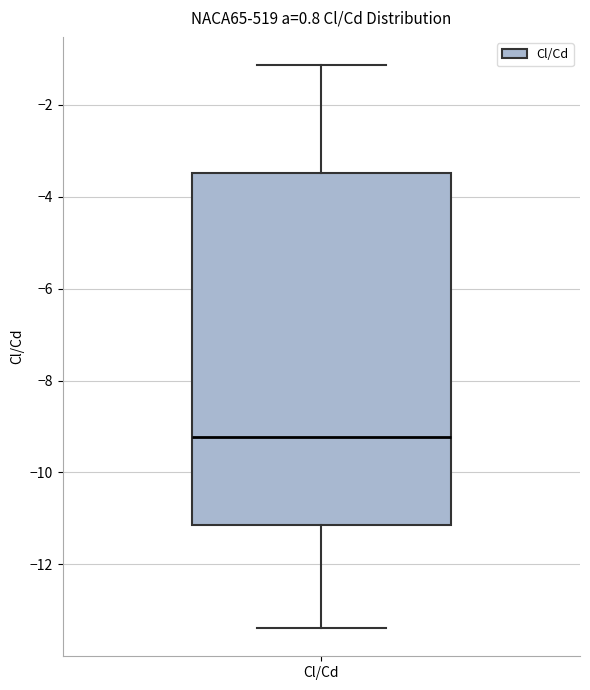

Transcribe this box plot: give where the median line is, the range the box spans, and where the two whiskers end, as read against the y-axis. The values are not printed on the chart, so give them approximately, as read against the axis.

median -9.2, box -11.2 to -3.4, whiskers -13.4 to -1.2